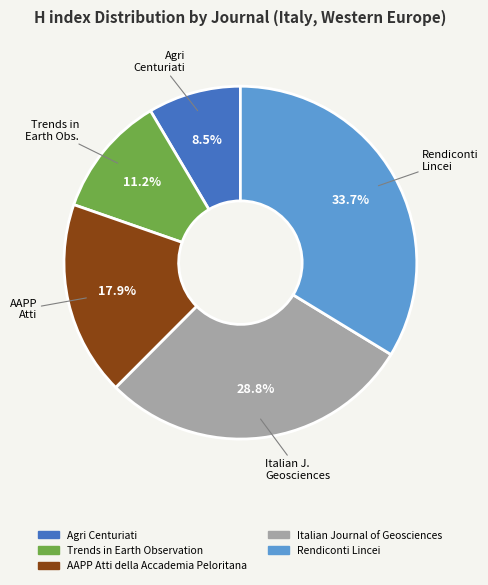

Rank the categories by value from lowest to highest.

Agri Centuriati, Trends in Earth Observation, AAPP Atti della Accademia Peloritana, Italian Journal of Geosciences, Rendiconti Lincei